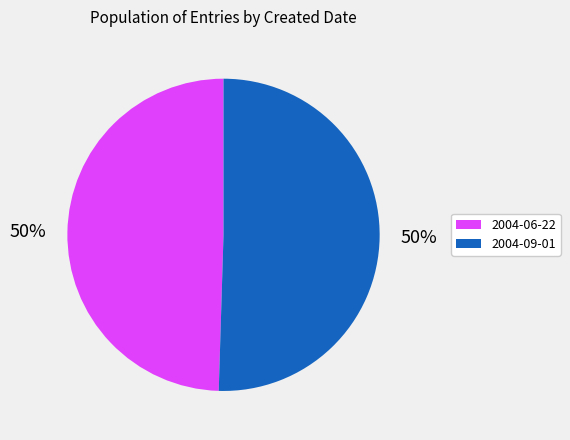

How many slices are in this pie chart?

2